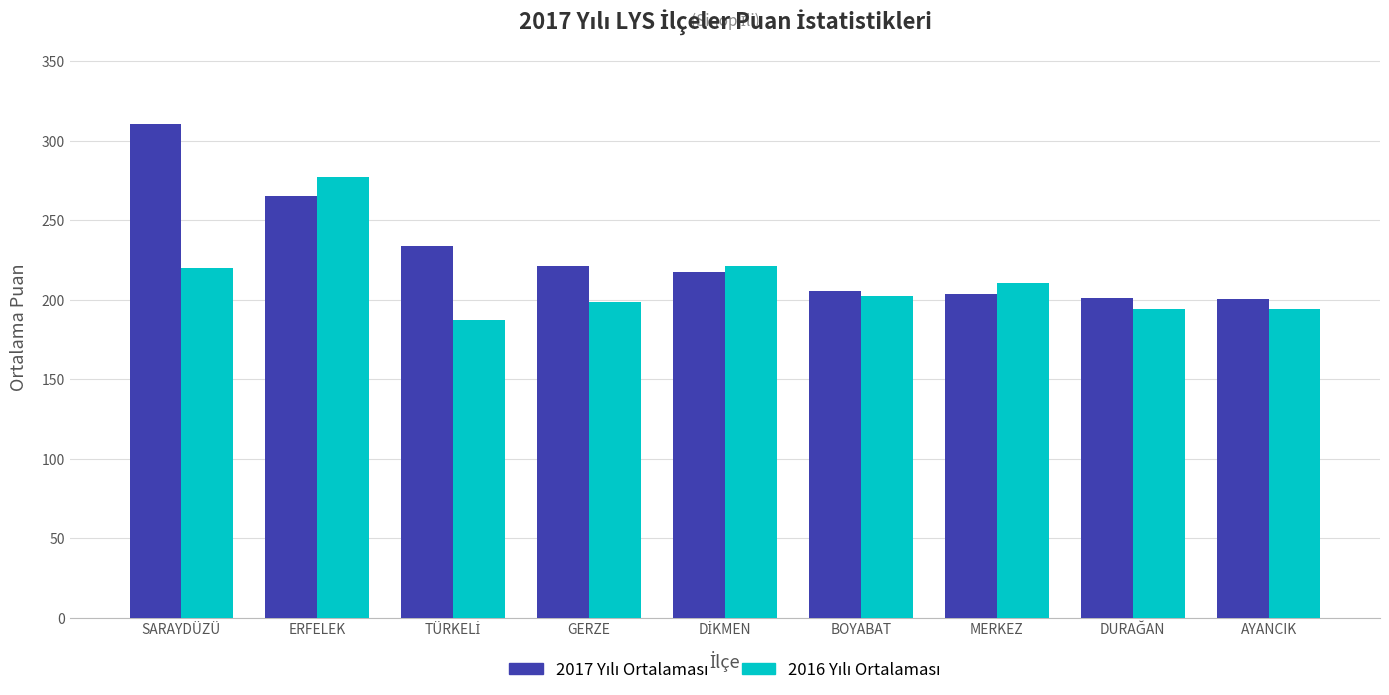

What is the minimum value shown in the chart?

187.0